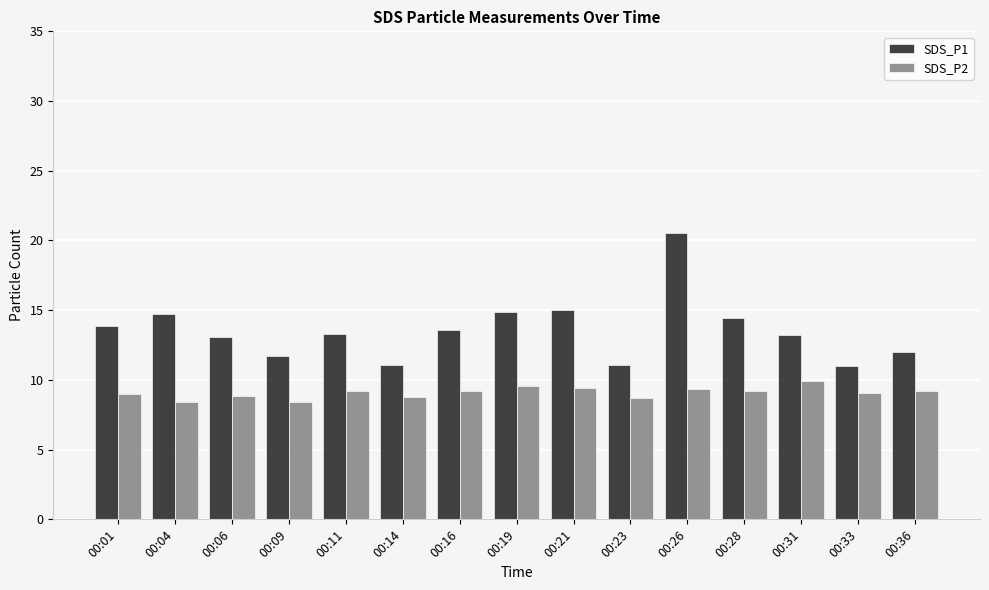

What is the difference between the SDS_P2 values at 00:09 and 00:16?

0.8